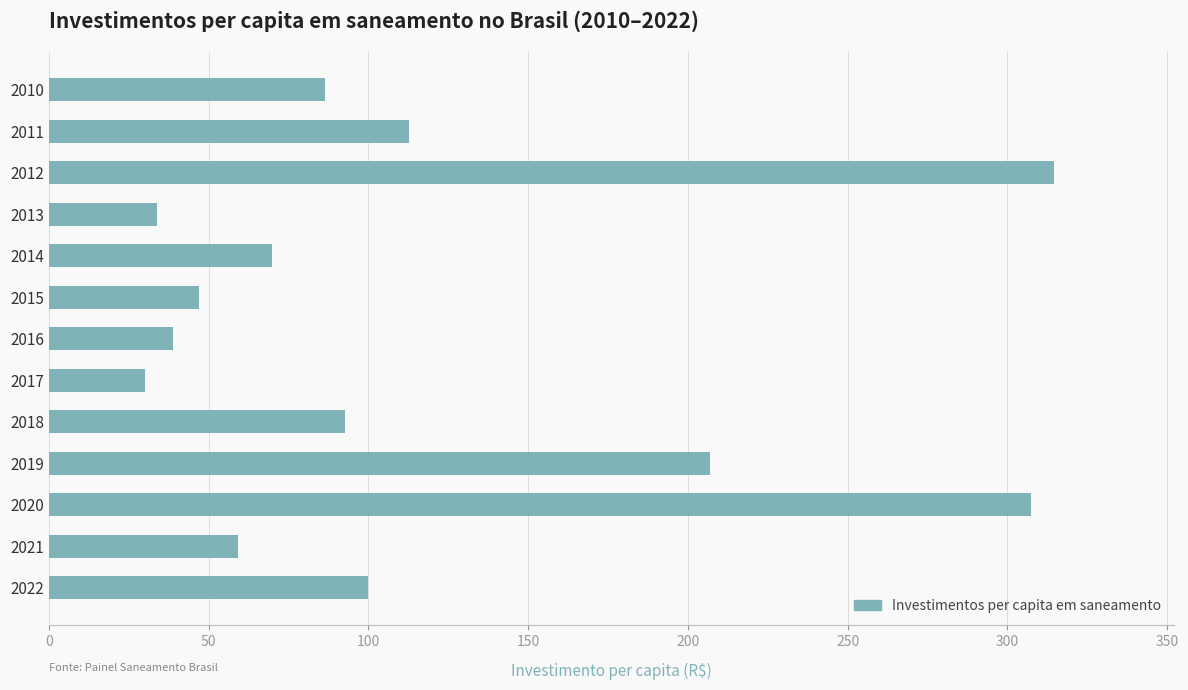

Are the bars grouped side by side (vs. stacked)?

No